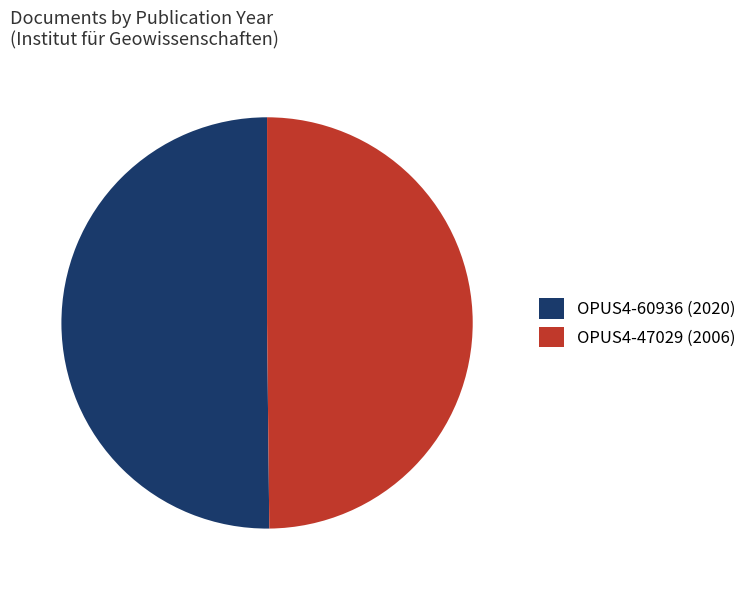

Count the number of slices in the pie.

2